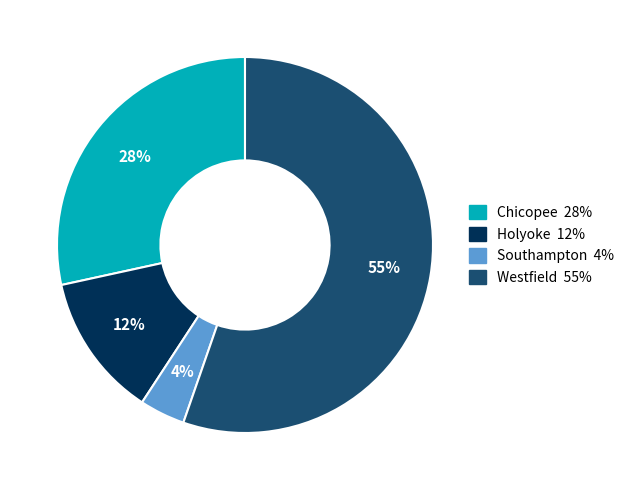

How many segments does this pie chart have?

4